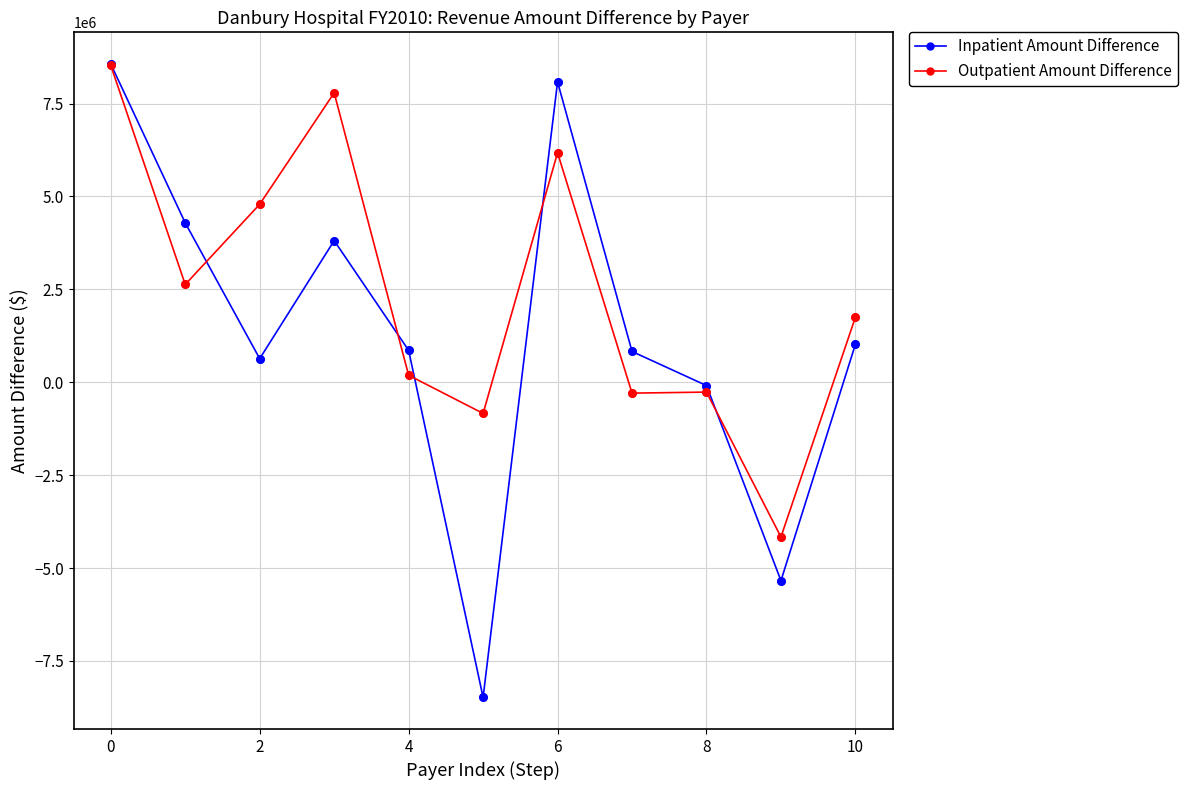

Which series has the widest spread of values?

Inpatient Amount Difference